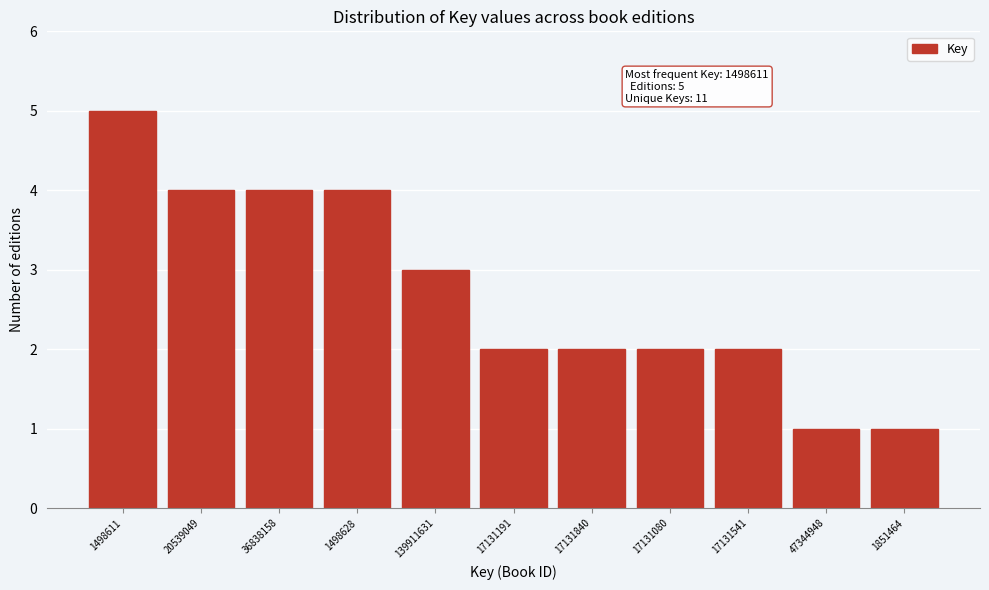

Reading left to right, what are all the values shown in this chart?

5	4	4	4	3	2	2	2	2	1	1